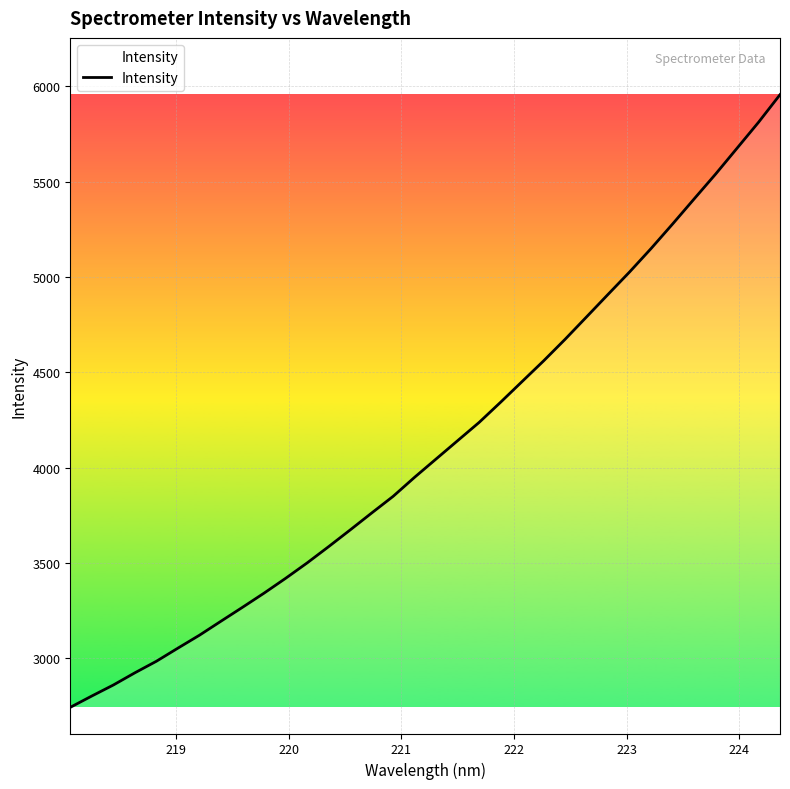

Count the number of categories in the chart.

34